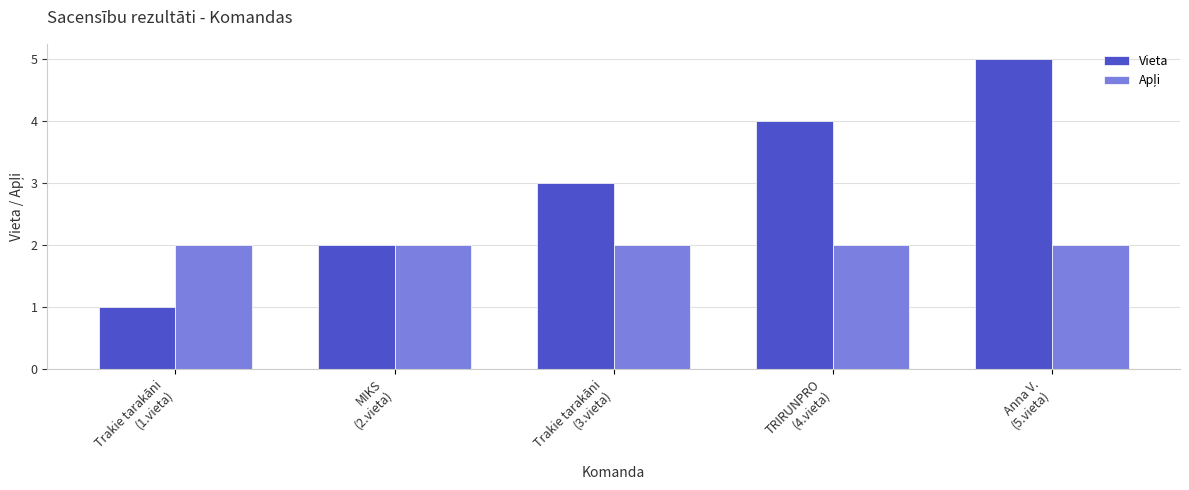

At which category is the sum across all series the highest?

Anna V.
(5.vieta)